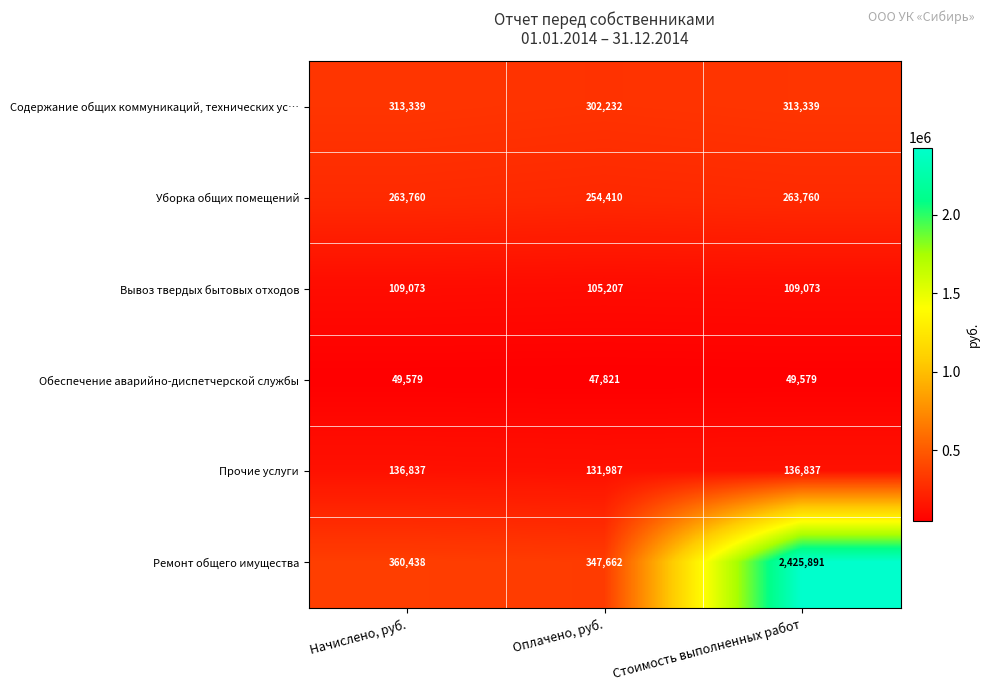

Count the number of categories in the chart.

3